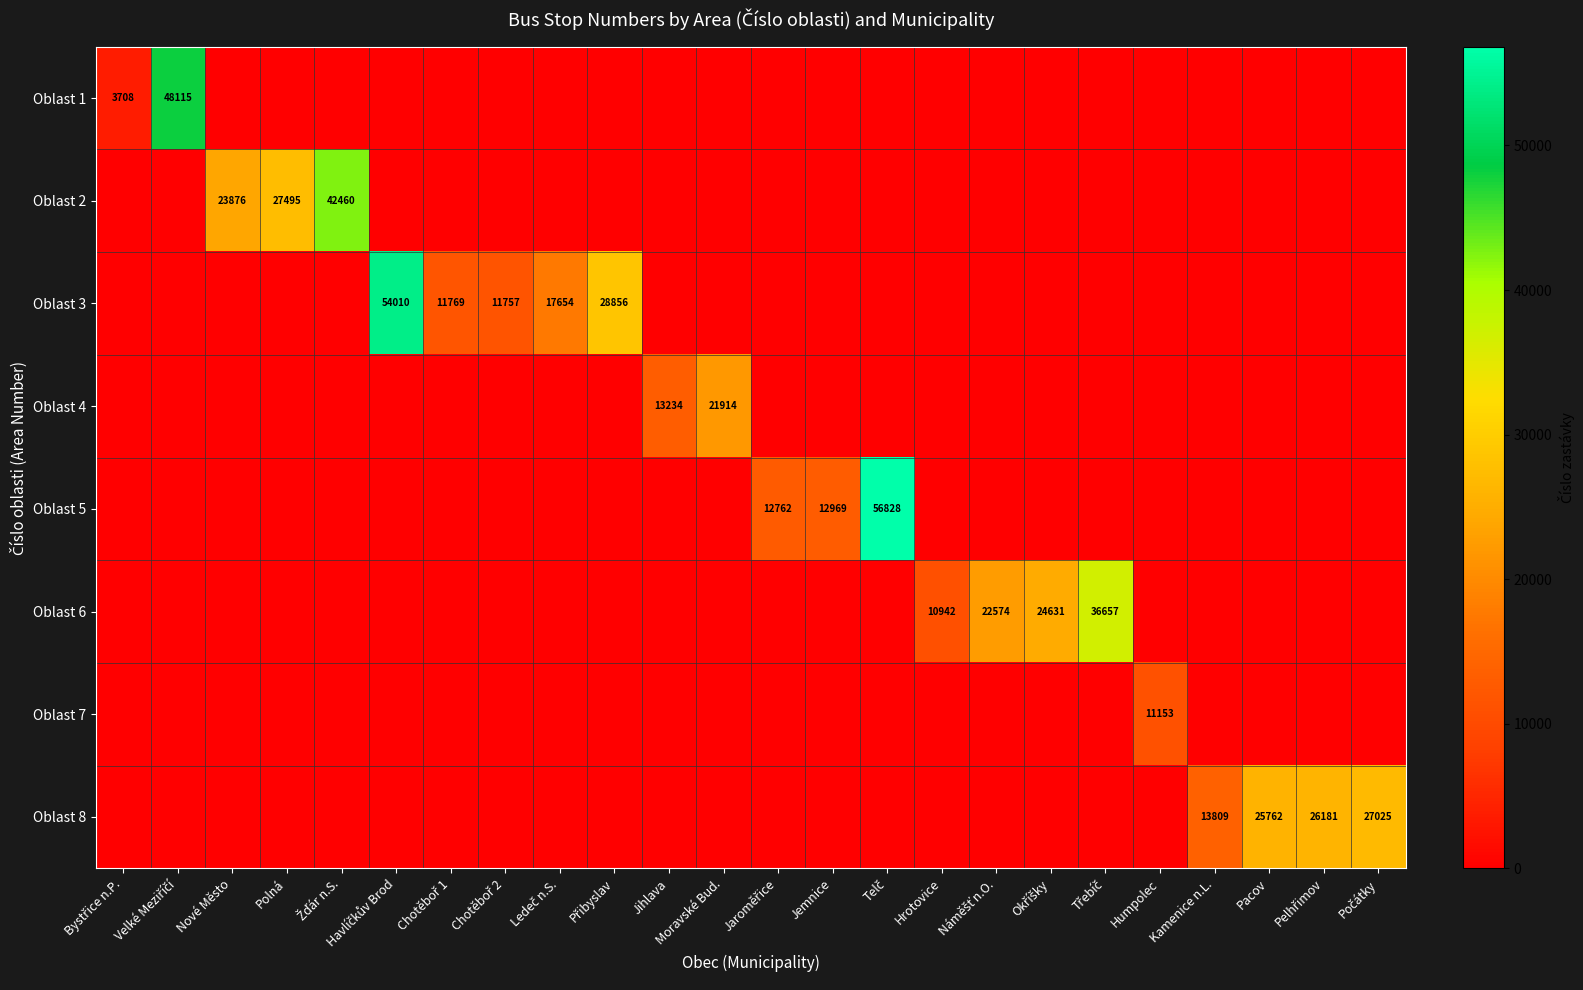

Is it true that Oblast 6 equals 0 at Havlíčkův Brod?

True